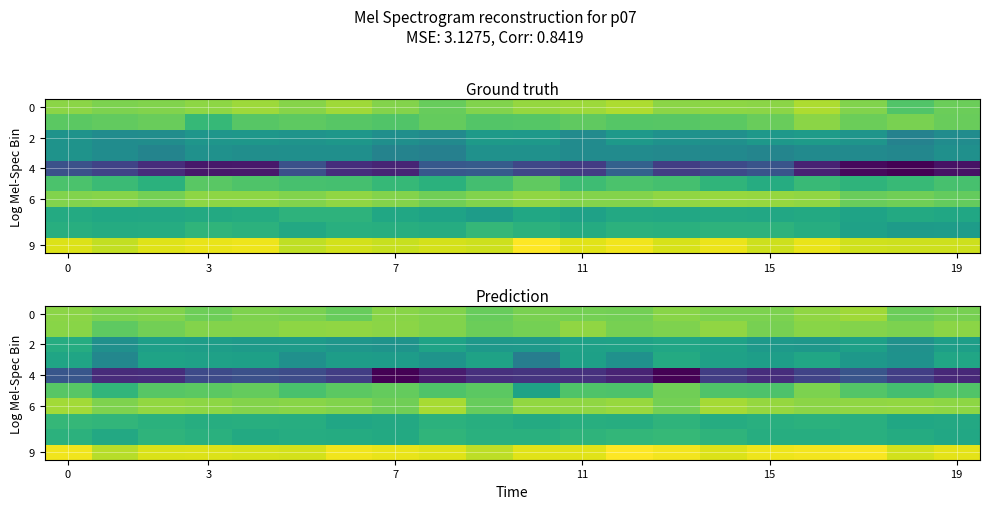

Count the number of categories in the chart.

20